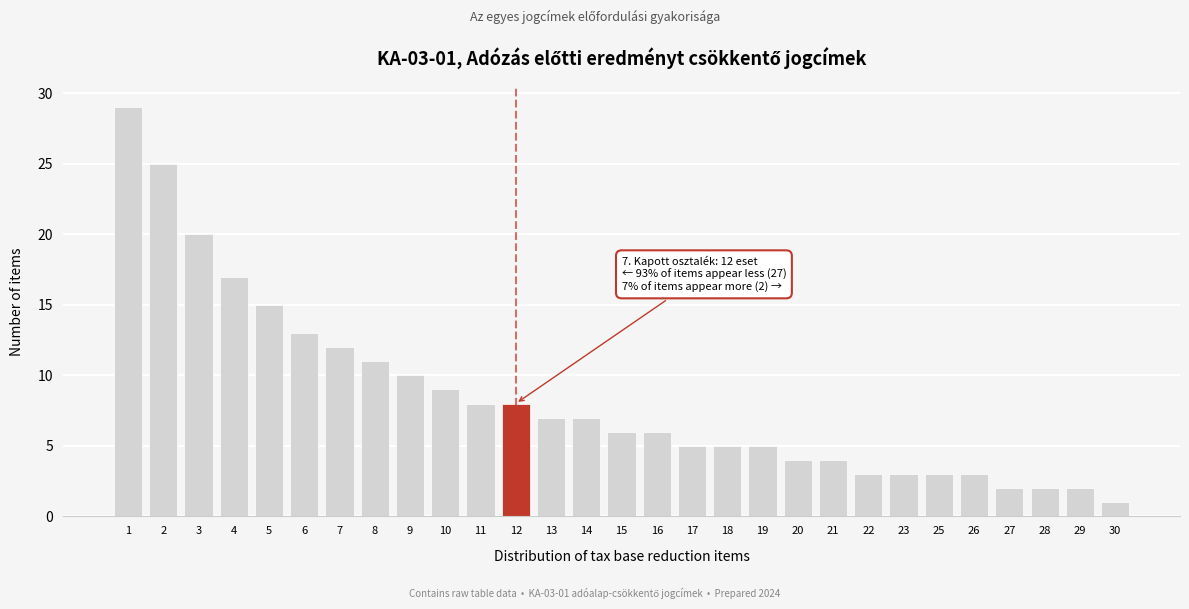

Reading left to right, list all the values displayed in this chart.

29	25	20	17	15	13	12	11	10	9	8	8	7	7	6	6	5	5	5	4	4	3	3	3	3	2	2	2	1